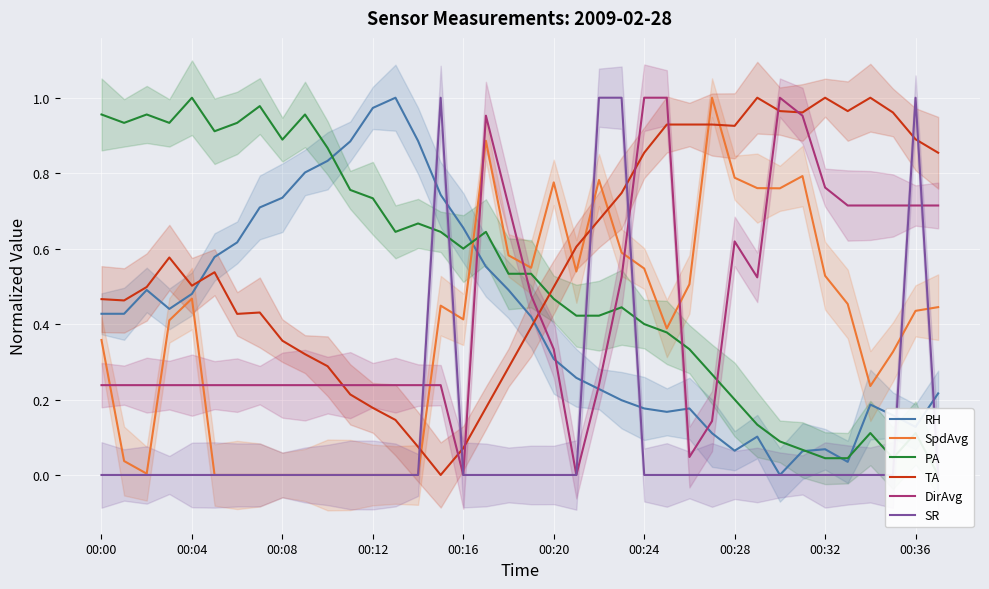

Reading left to right, what are all the values shown in this chart?

RH: 0.4	0.4	0.5	0.4	0.5	0.6	0.6	0.7	0.7	0.8	0.8	0.9	1.0	1.0	0.9	0.7	0.7	0.6	0.5	0.4	0.3	0.3	0.2	0.2	0.2	0.2	0.2	0.1	0.1	0.1	0.0	0.1	0.1	0.0	0.2	0.2	0.1	0.2
SpdAvg: 0.4	0.0	0.0	0.4	0.5	0.0	0.0	0.0	0.0	0.0	0.0	0.0	0.0	0.0	0.0	0.4	0.4	0.9	0.6	0.5	0.8	0.5	0.8	0.6	0.5	0.4	0.5	1.0	0.8	0.8	0.8	0.8	0.5	0.5	0.2	0.3	0.4	0.4
PA: 1.0	0.9	1.0	0.9	1.0	0.9	0.9	1.0	0.9	1.0	0.9	0.8	0.7	0.6	0.7	0.6	0.6	0.6	0.5	0.5	0.5	0.4	0.4	0.4	0.4	0.4	0.3	0.3	0.2	0.1	0.1	0.1	0.0	0.0	0.1	0.0	0.1	0.0
TA: 0.5	0.5	0.5	0.6	0.5	0.5	0.4	0.4	0.4	0.3	0.3	0.2	0.2	0.1	0.1	0.0	0.1	0.2	0.3	0.4	0.5	0.6	0.7	0.7	0.9	0.9	0.9	0.9	0.9	1.0	1.0	1.0	1.0	1.0	1.0	1.0	0.9	0.9
DirAvg: 0.2	0.2	0.2	0.2	0.2	0.2	0.2	0.2	0.2	0.2	0.2	0.2	0.2	0.2	0.2	0.2	0.0	1.0	0.7	0.5	0.3	0.0	0.2	0.5	1.0	1.0	0.0	0.1	0.6	0.5	1.0	1.0	0.8	0.7	0.7	0.7	0.7	0.7
SR: 0.0	0.0	0.0	0.0	0.0	0.0	0.0	0.0	0.0	0.0	0.0	0.0	0.0	0.0	0.0	1.0	0.0	0.0	0.0	0.0	0.0	0.0	1.0	1.0	0.0	0.0	0.0	0.0	0.0	0.0	0.0	0.0	0.0	0.0	0.0	0.0	1.0	0.0